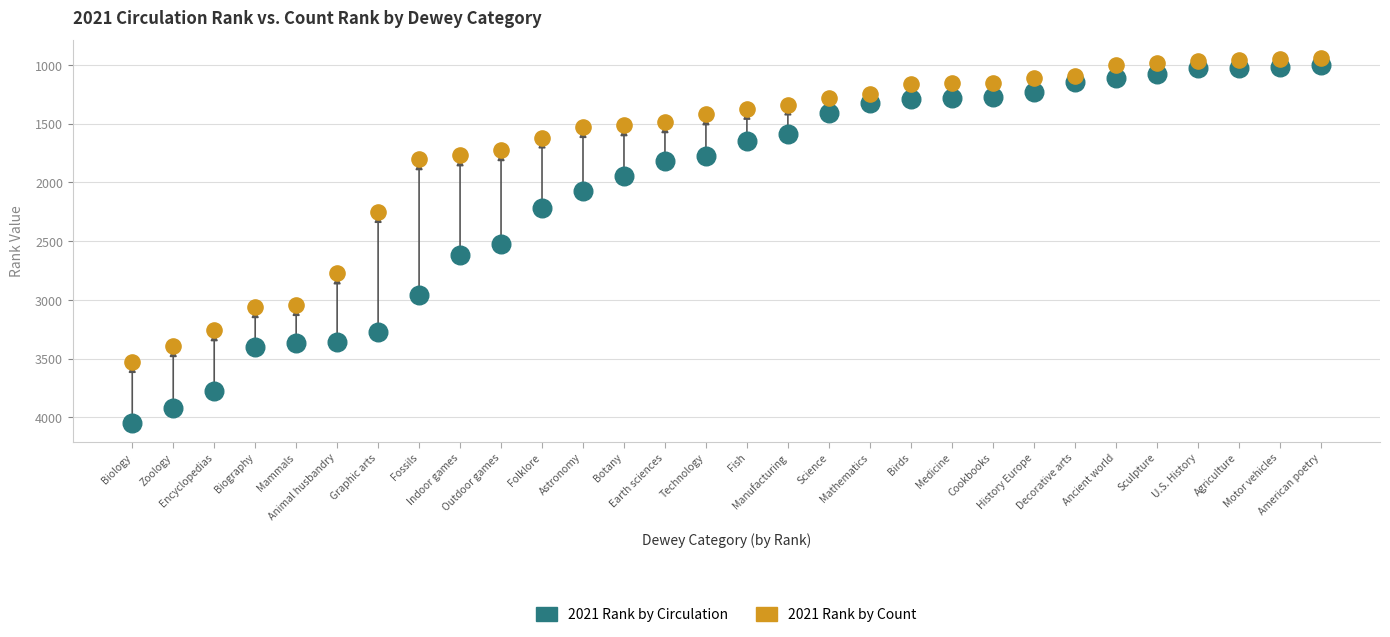

What is the X range (max minus min) for the scatter plot?

29